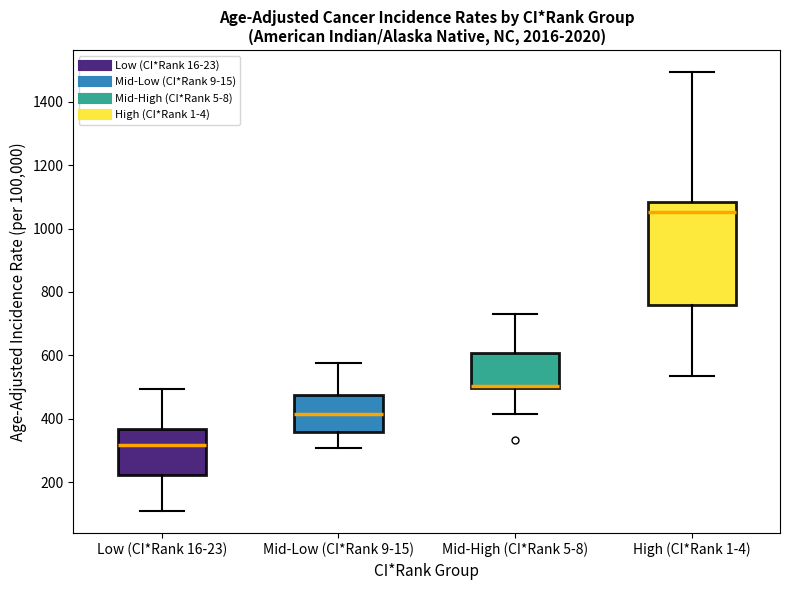

Where does the lower whisker of the box for High (CI*Rank 1-4) end on the y-axis? The values are not printed on the chart, so give them approximately, as read against the axis.

540